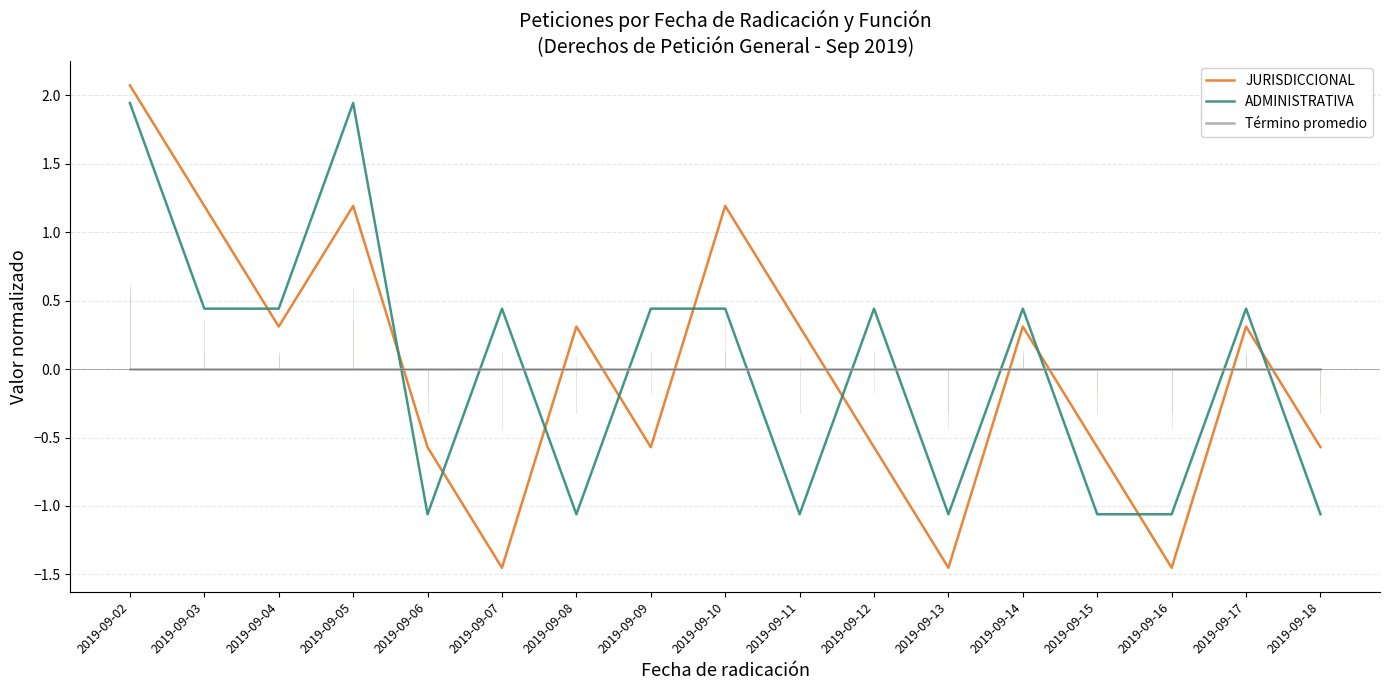

Is the value of JURISDICCIONAL at 2019-09-02 greater than the value of Término promedio at 2019-09-10?

Yes